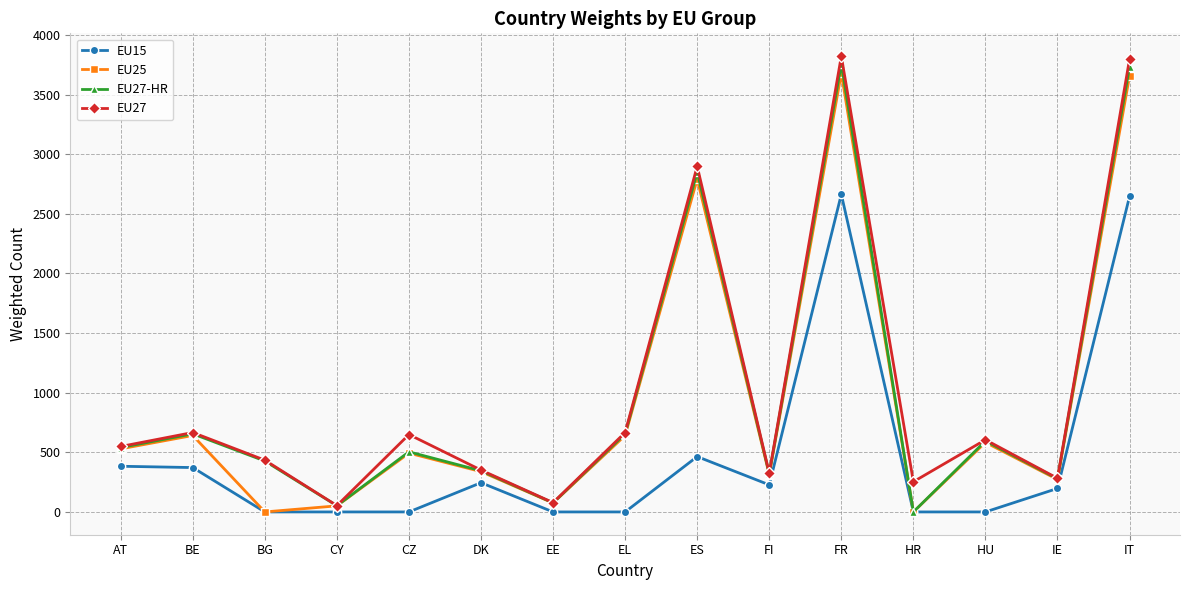

Which series changed the most between AT and DK?

EU27